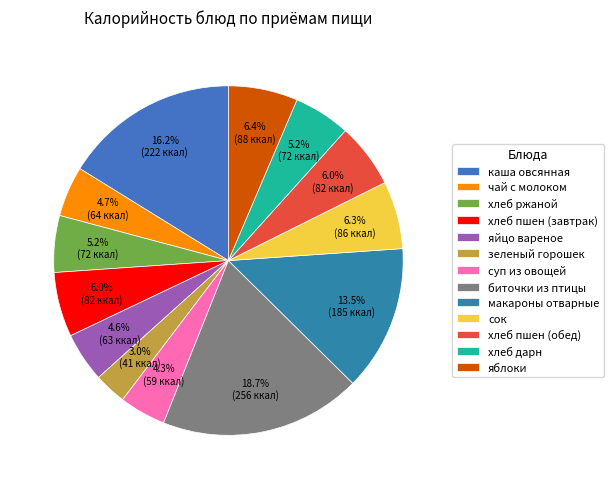

Approximately how many times larger is the value at хлеб ржаной compared to сок?

0.8